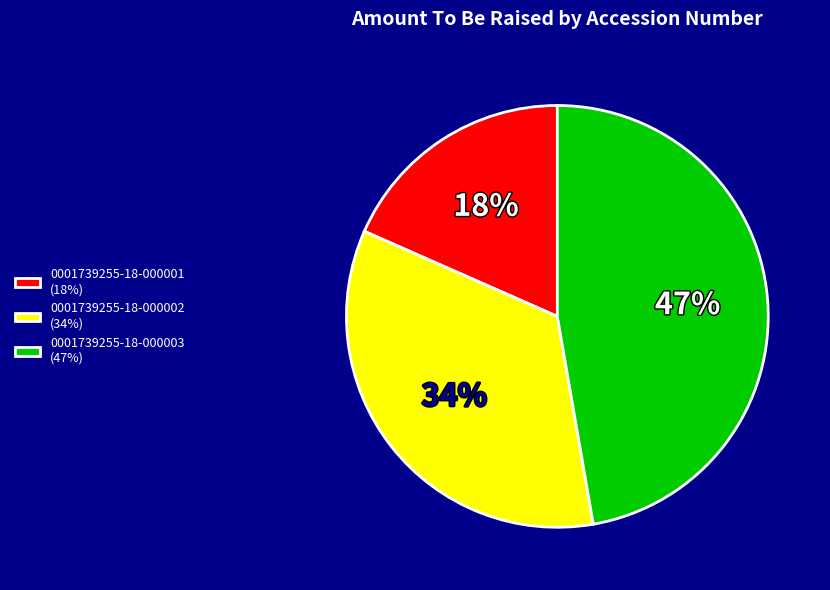

Which slice is the smallest?

0001739255-18-000001